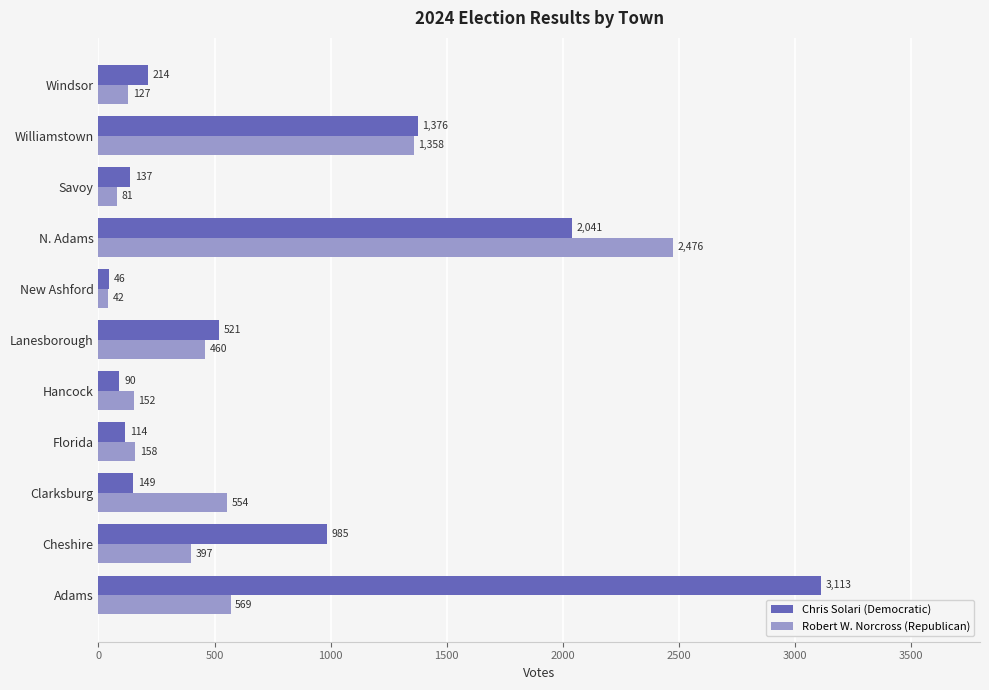

Is the value of Chris Solari (Democratic) at Williamstown greater than the value of Robert W. Norcross (Republican) at Adams?

Yes